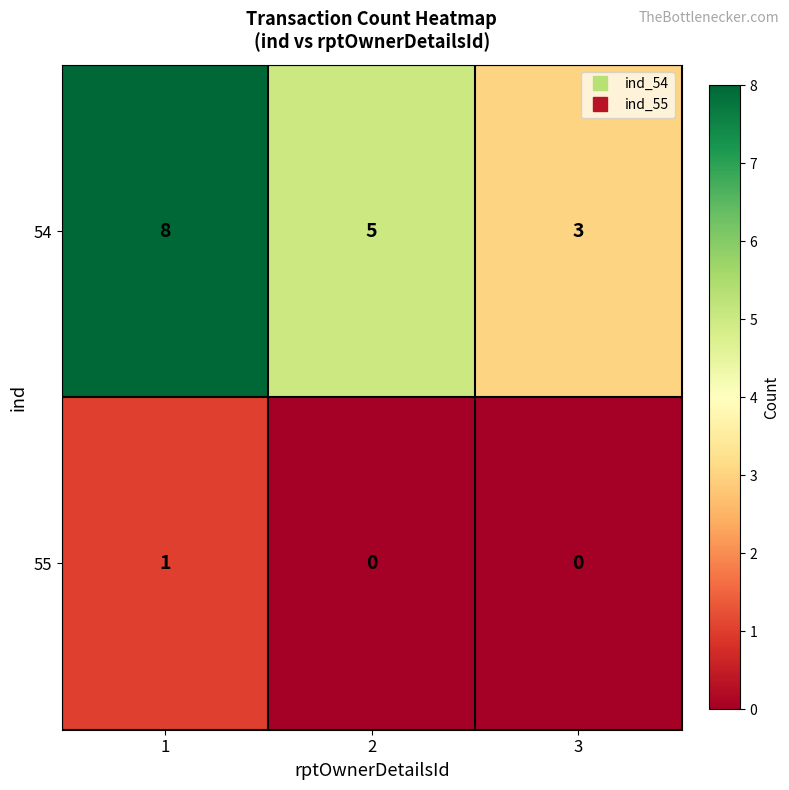

What is the approximate value of 54 at 2?

5